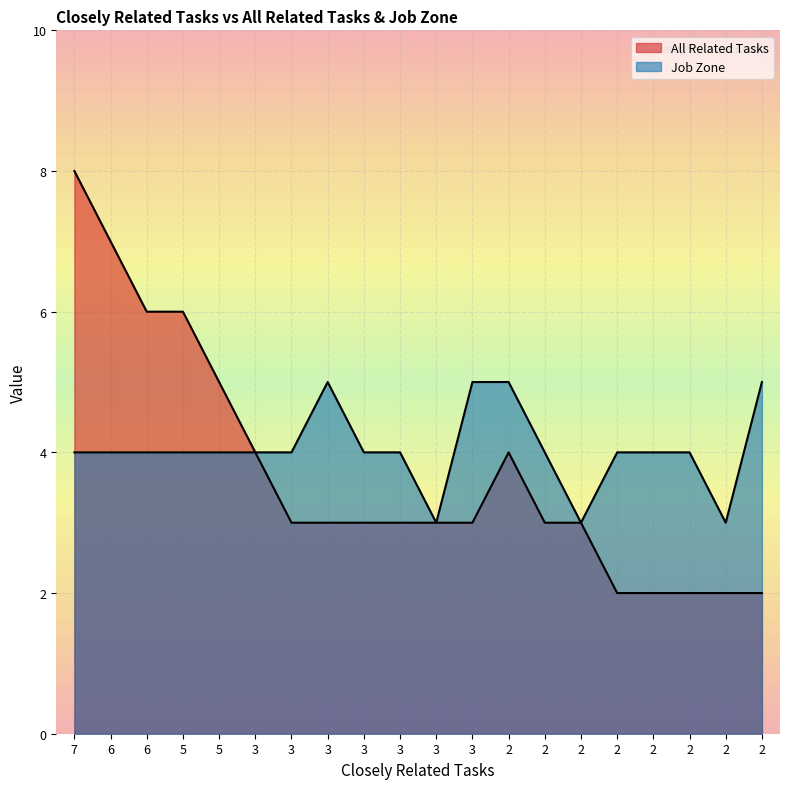

True or false: Job Zone and All Related Tasks cross at least once.

False